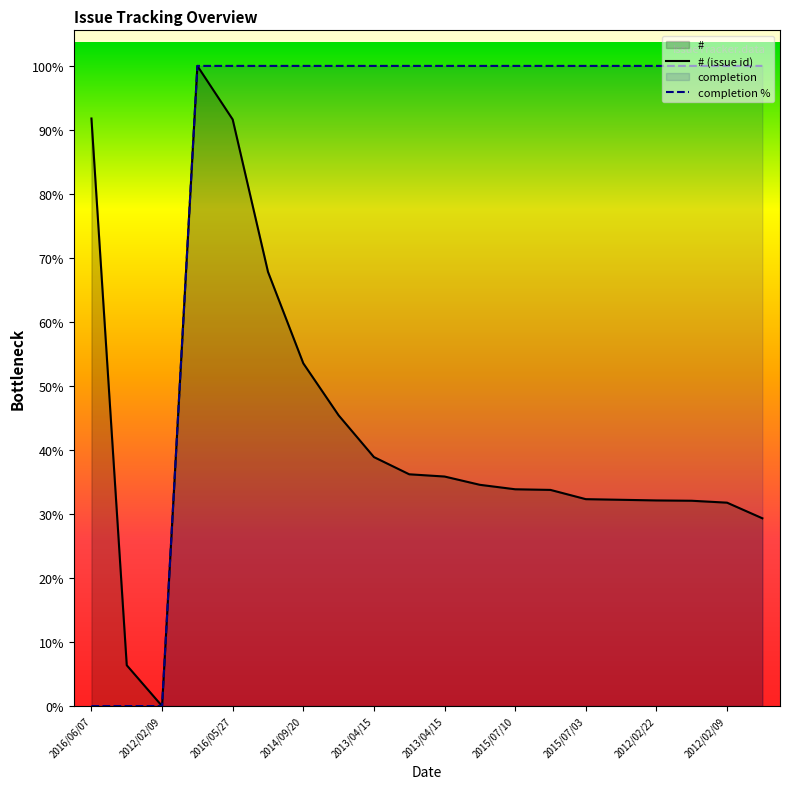

Does the chart display data point markers on the line(s)?

No